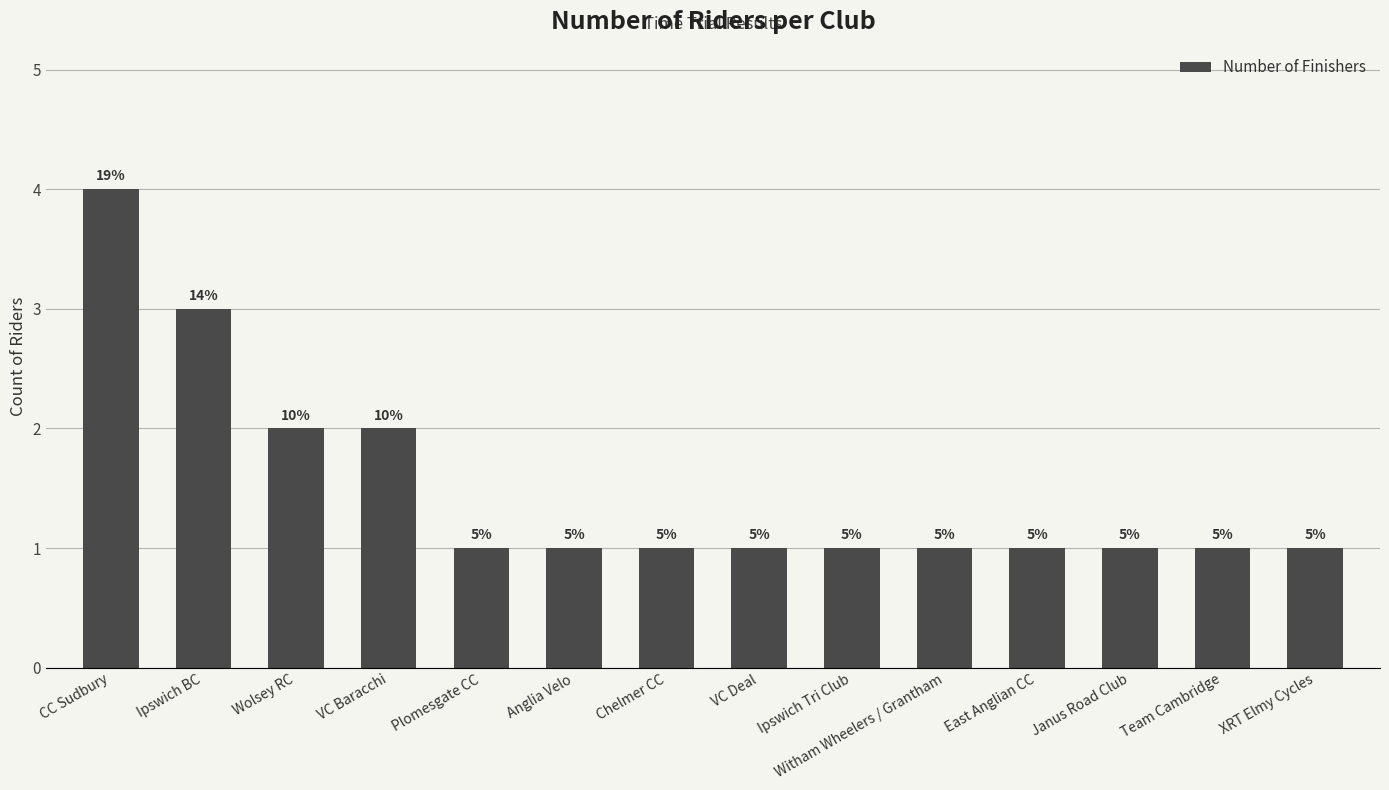

How many bars are there in total?

14